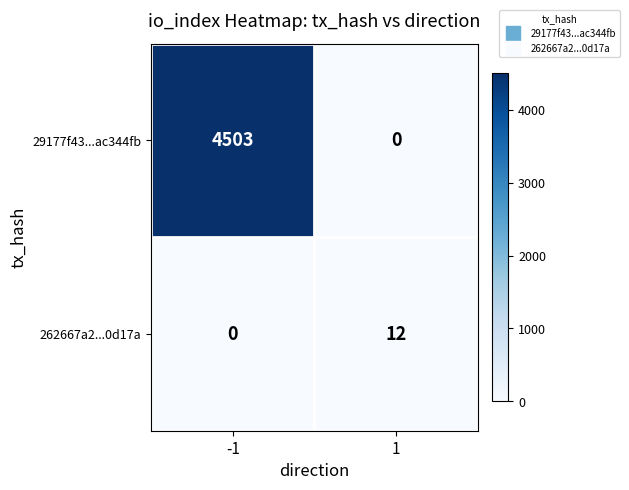

What is the highest value of the 29177f43...ac344fb series?

4503